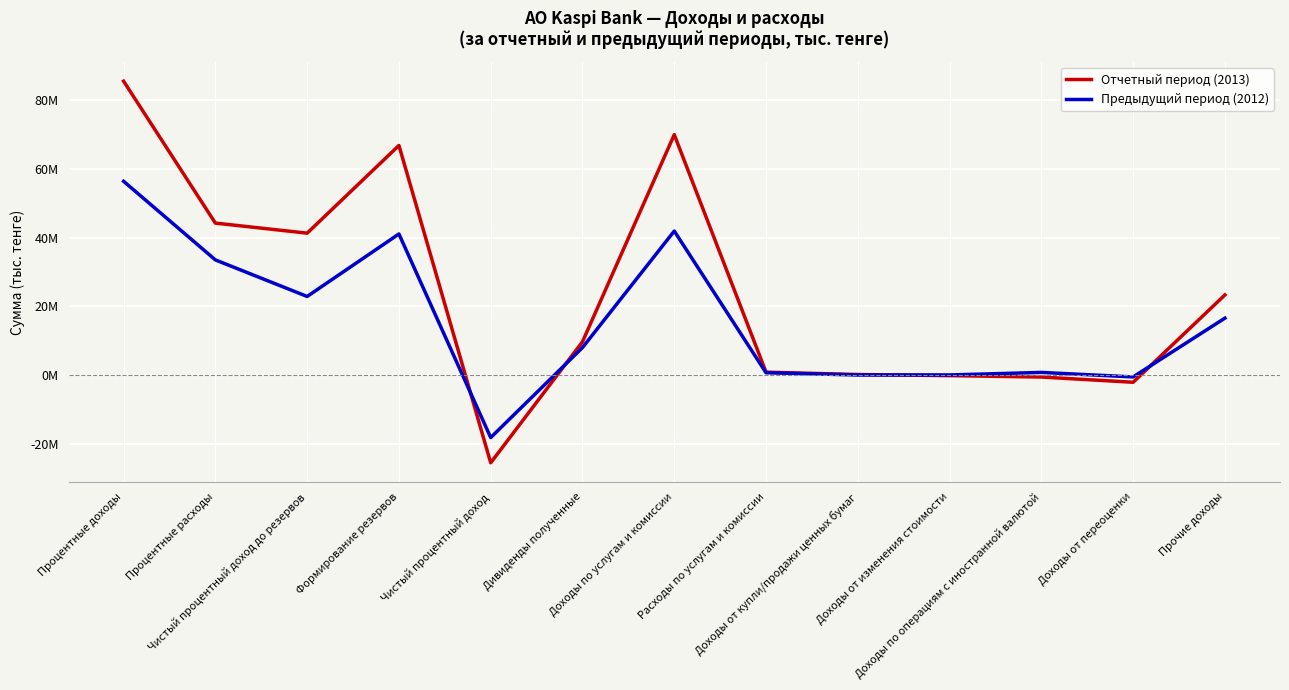

Is this an area chart (filled region under the line)?

No